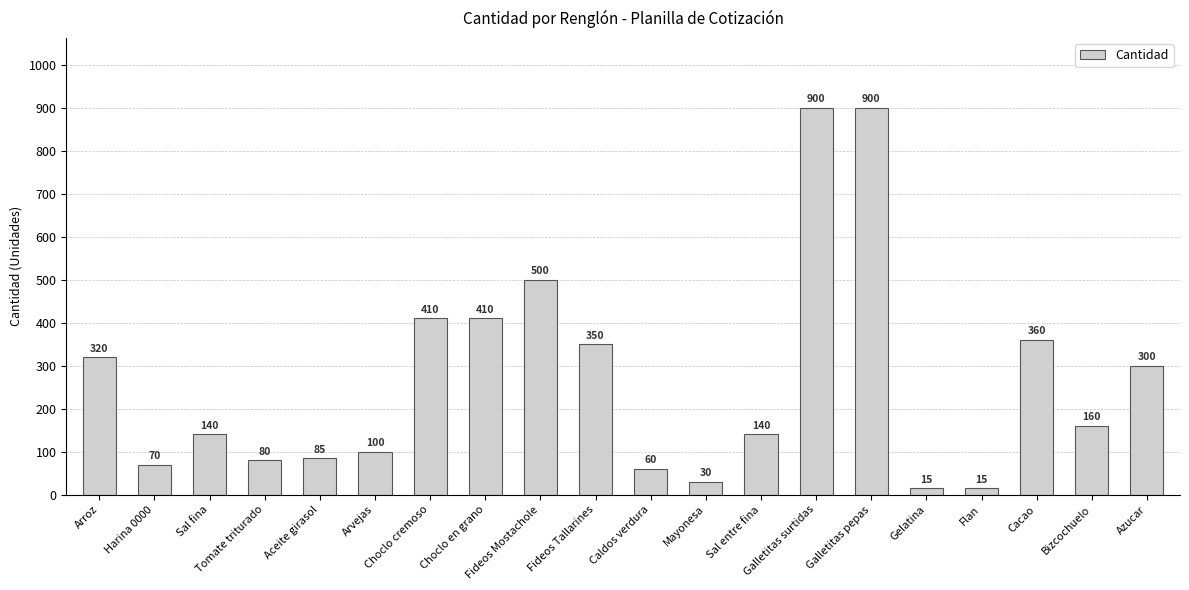

What is the greatest value displayed?

900